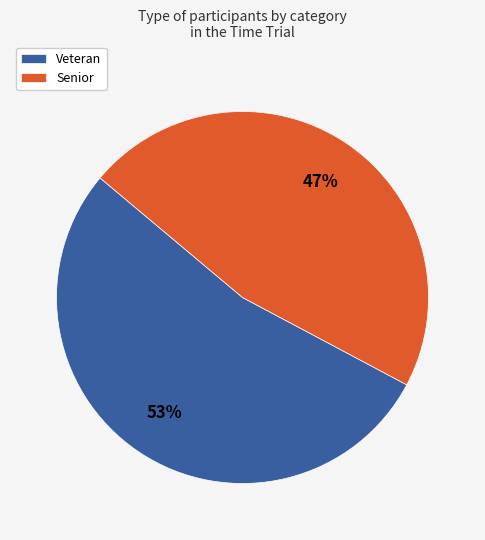

To the nearest percent, what is the combined percentage of Veteran and Senior?

100%